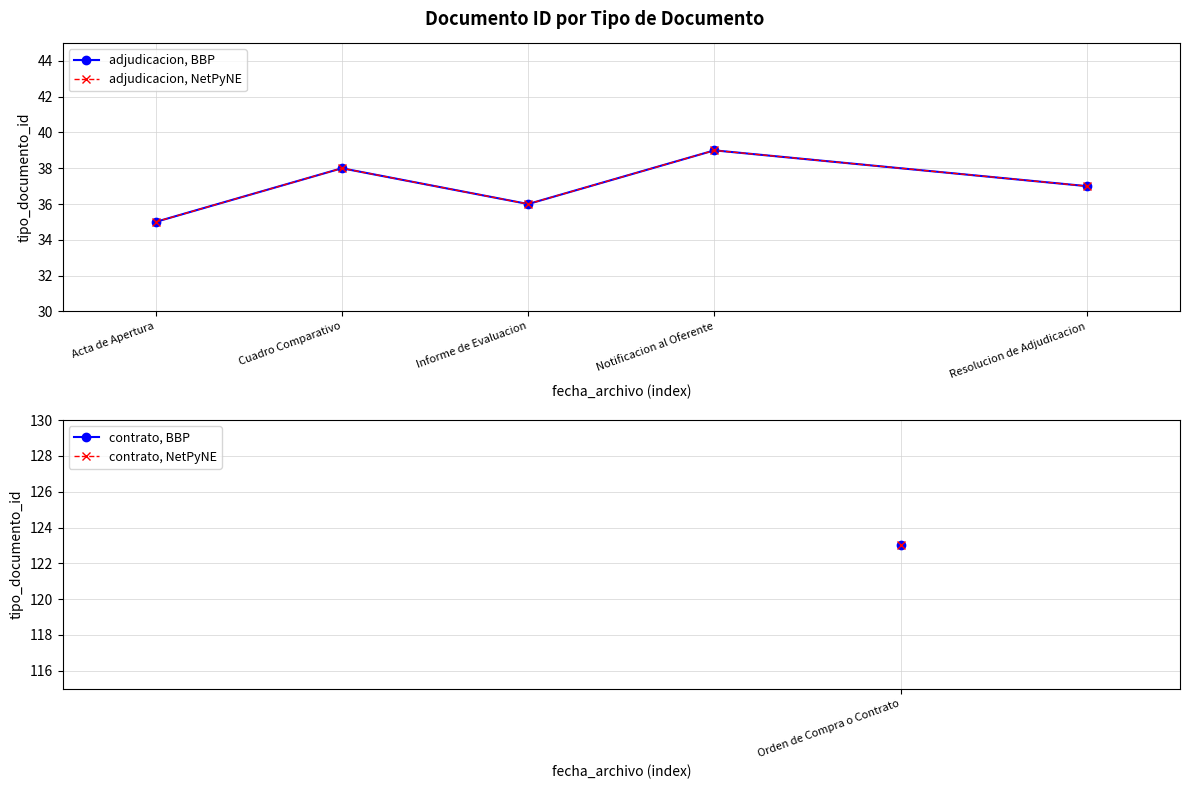

What is the label of the 1st point from the right?

Resolucion de Adjudicacion